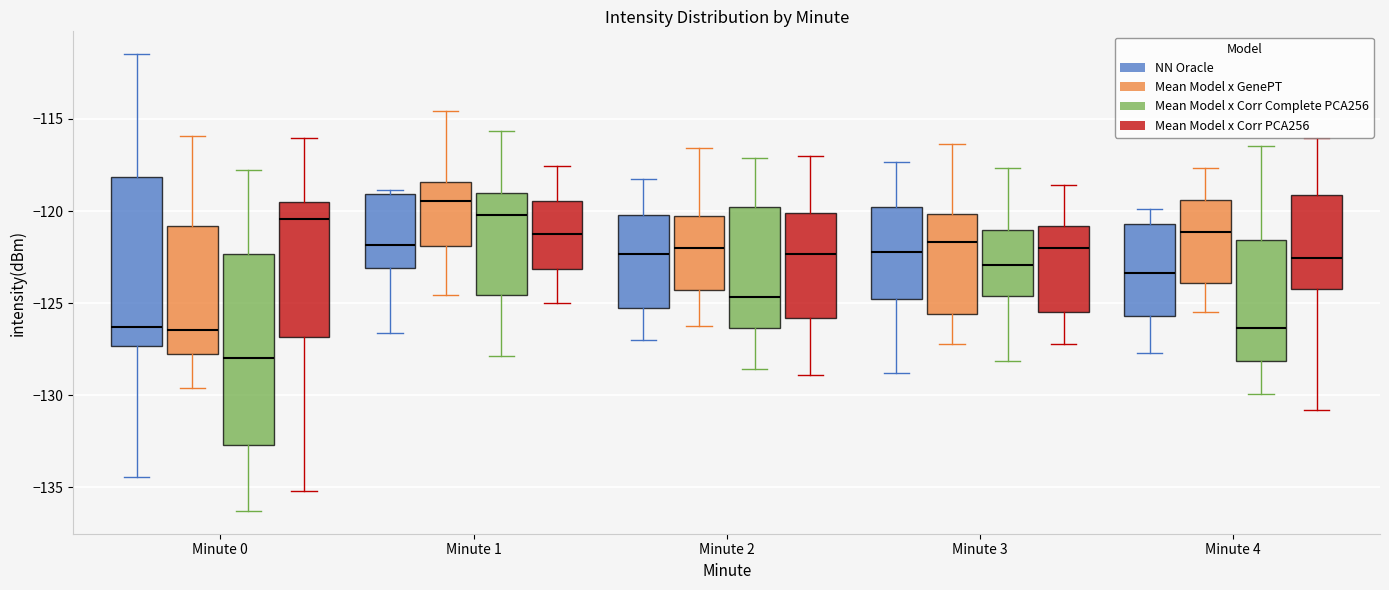

Comparing the boxes themselves (not the whiskers), which one is the tallest?

Minute 0 (Mean Model x Corr Complete PCA256)